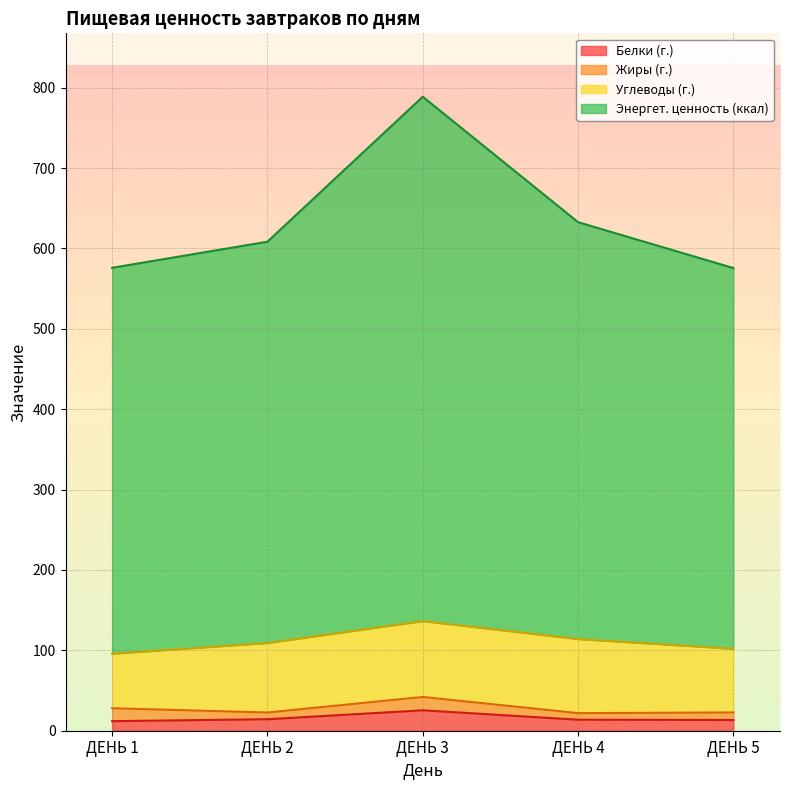

At which category is the sum across all series the highest?

ДЕНЬ 3